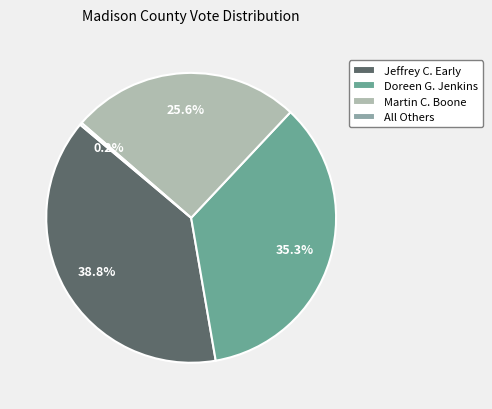

Does Martin C. Boone represent more than half of the total?

No